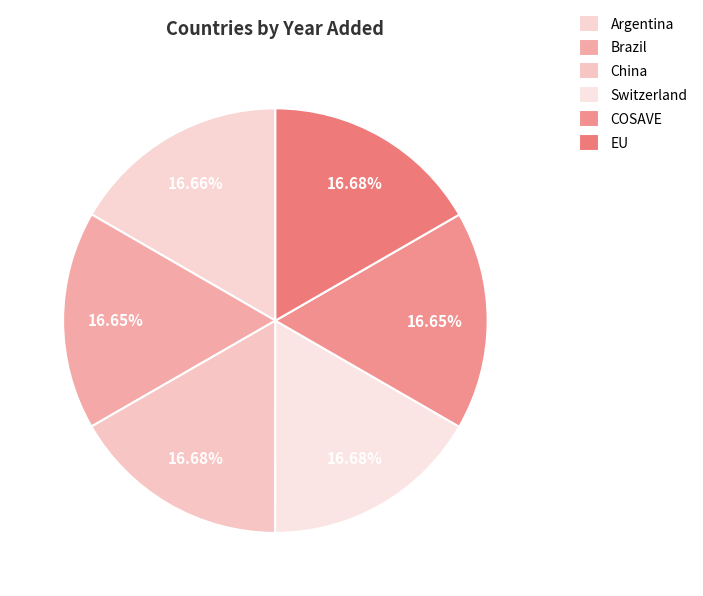

Does Brazil represent more than half of the total?

No